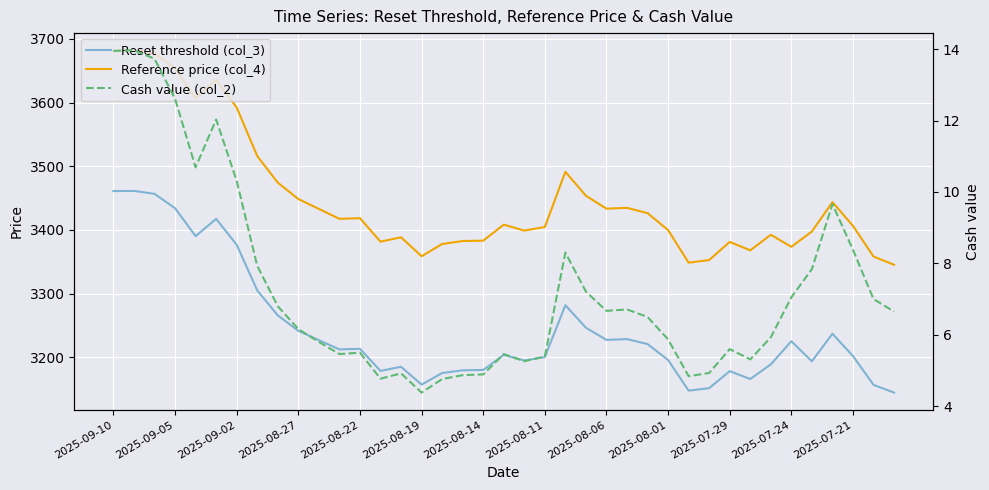

Rank the series at 16 from highest to lowest value.

Reference price (col_4), Reset threshold (col_3), Cash value (col_2)